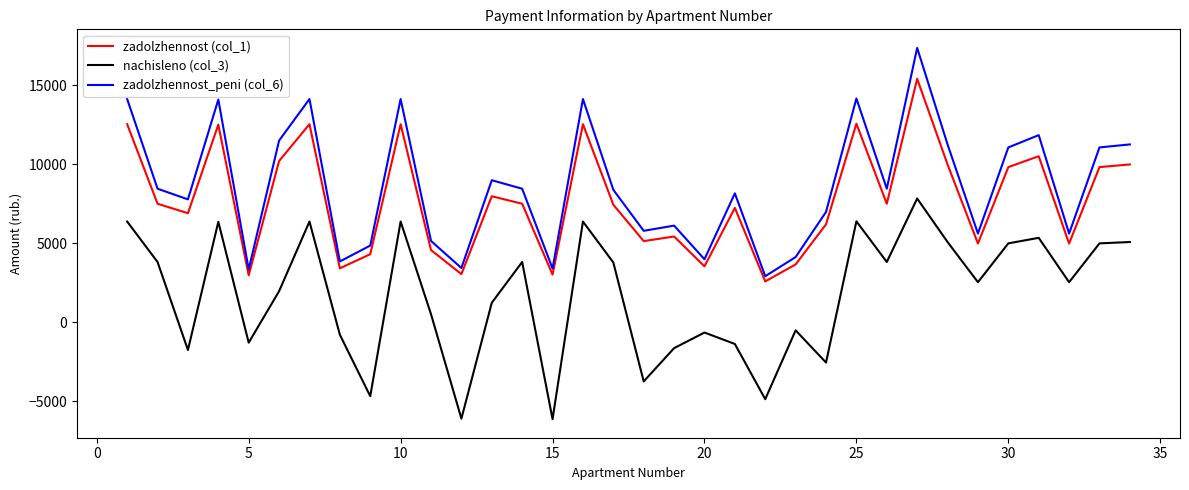

What is the highest value of the nachisleno (col_3) series?

7823.4